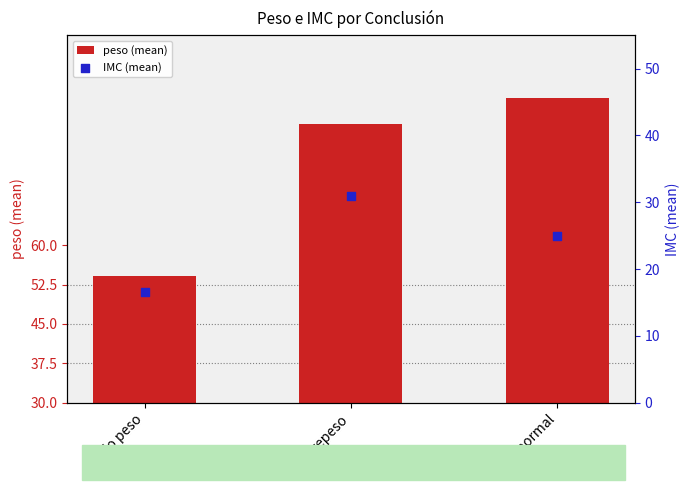

What is the total value across all series at sobrepeso?

114.1